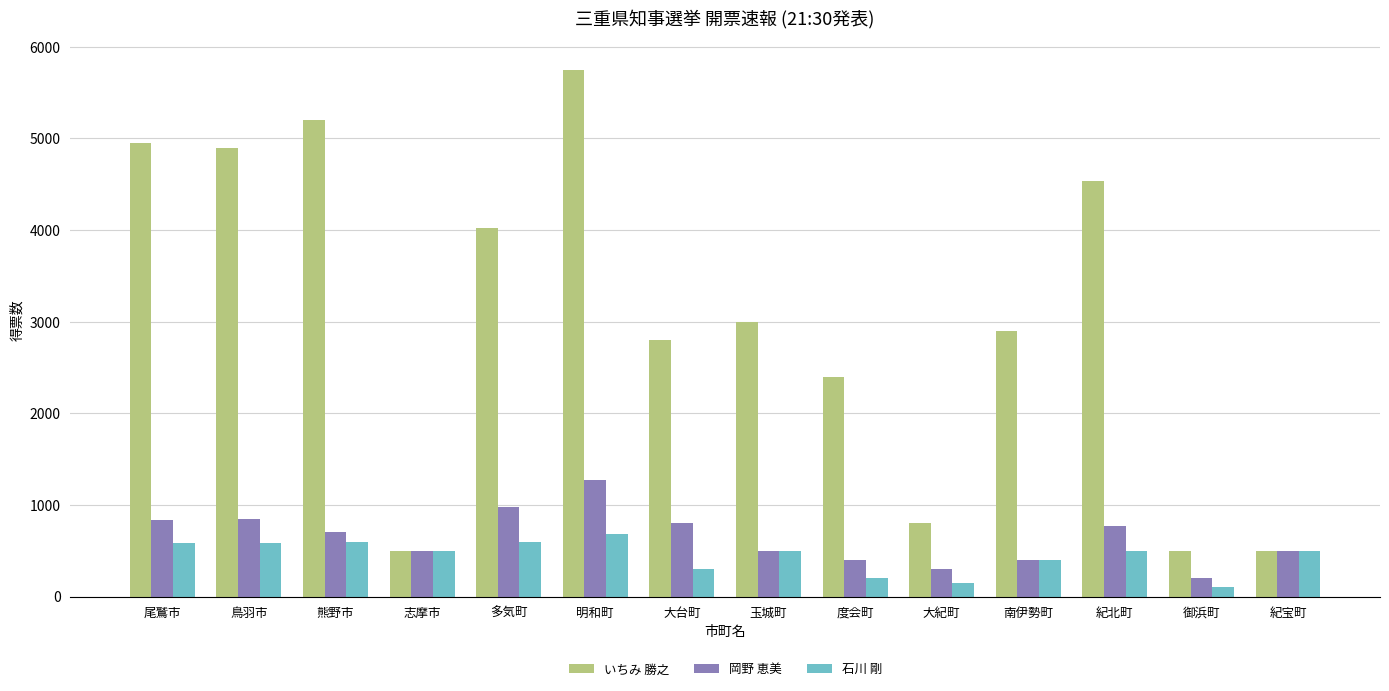

What is the minimum value for いちみ 勝之?

500